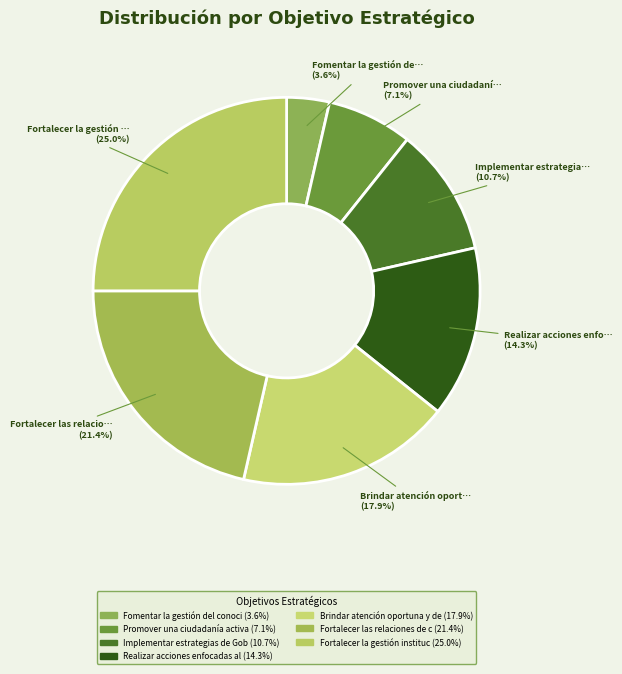

How many slices are in this pie chart?

7